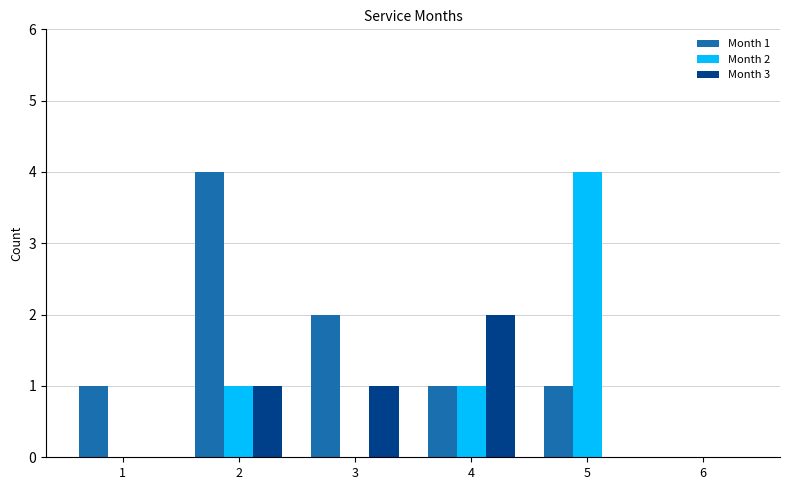

Which series has the largest total across all categories?

Month 1